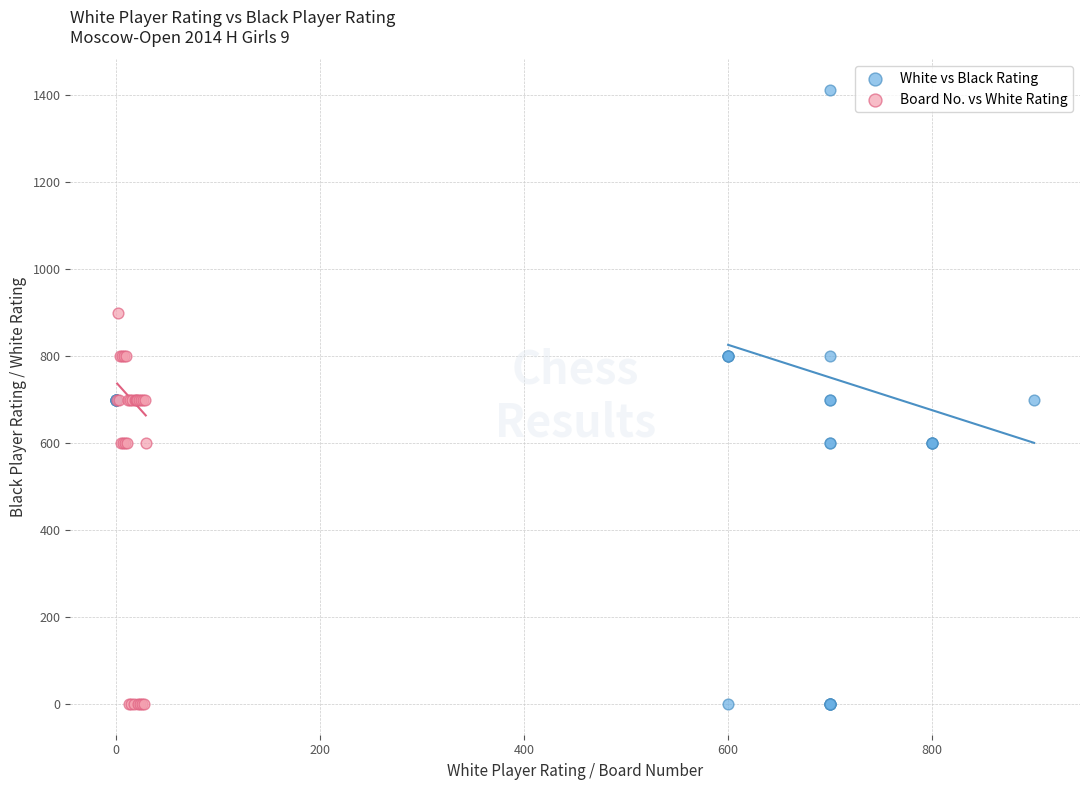

What are all the series names shown in the legend?

White vs Black Rating, Board No. vs White Rating